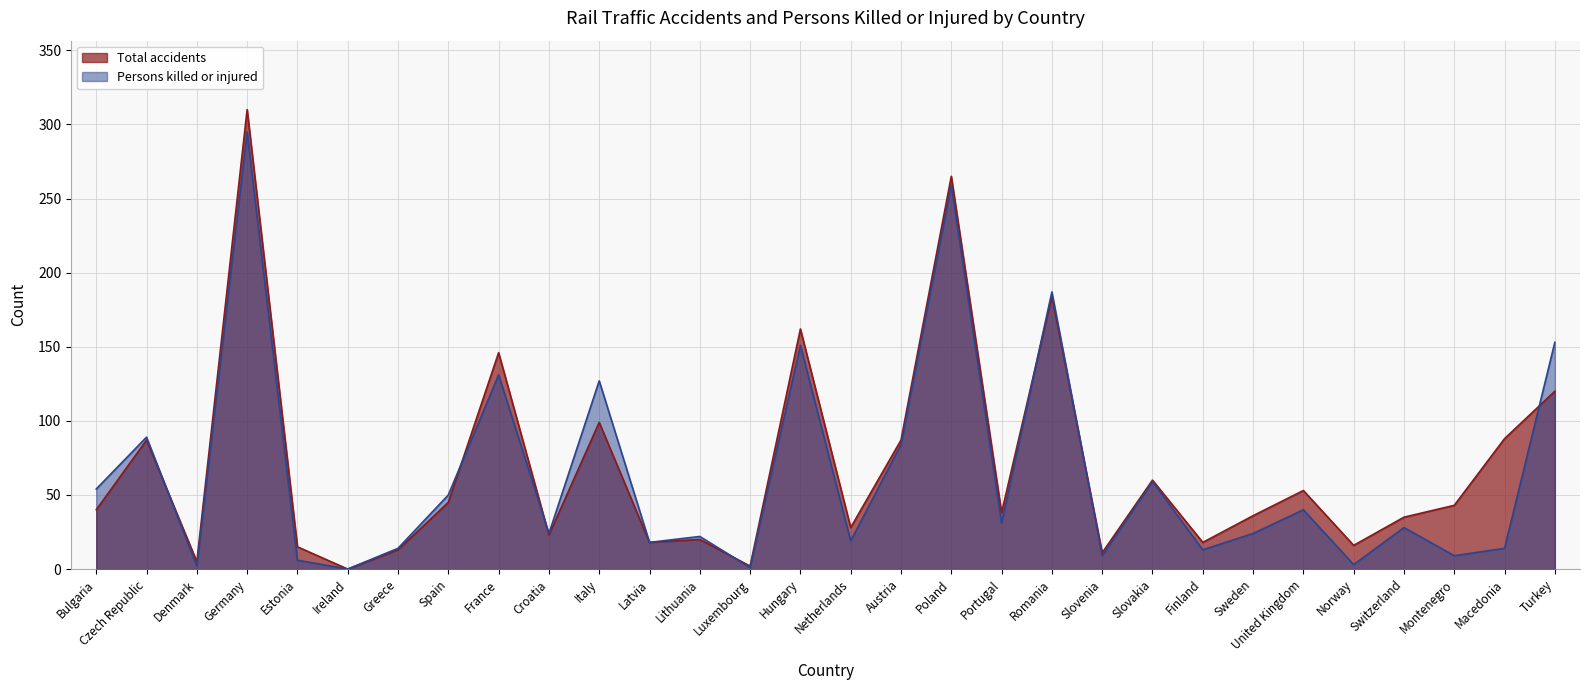

True or false: Persons killed or injured and Total accidents intersect in this chart.

True